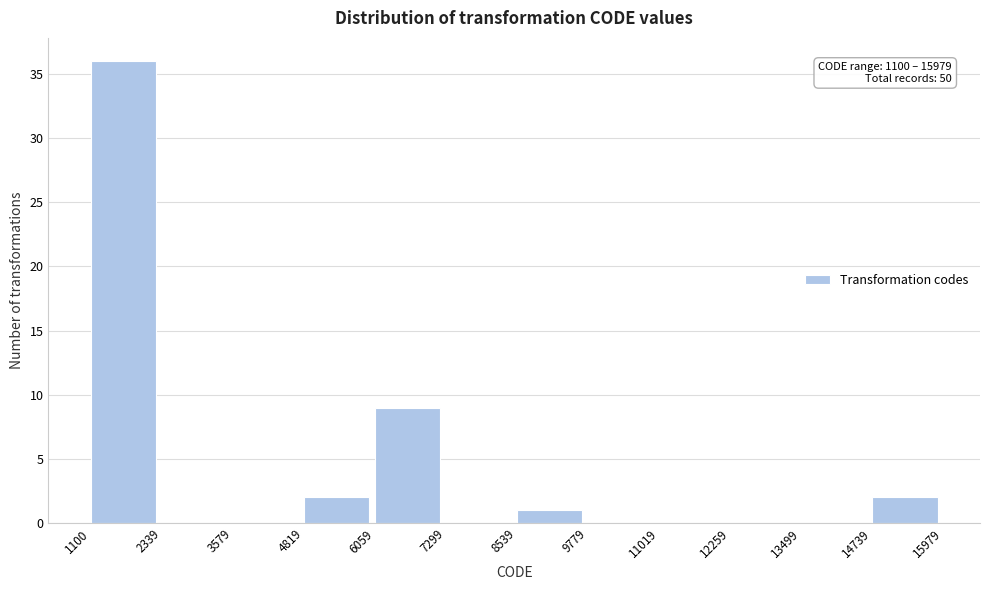

Over which range of the x-axis is the bar tallest?

1100 to 2339